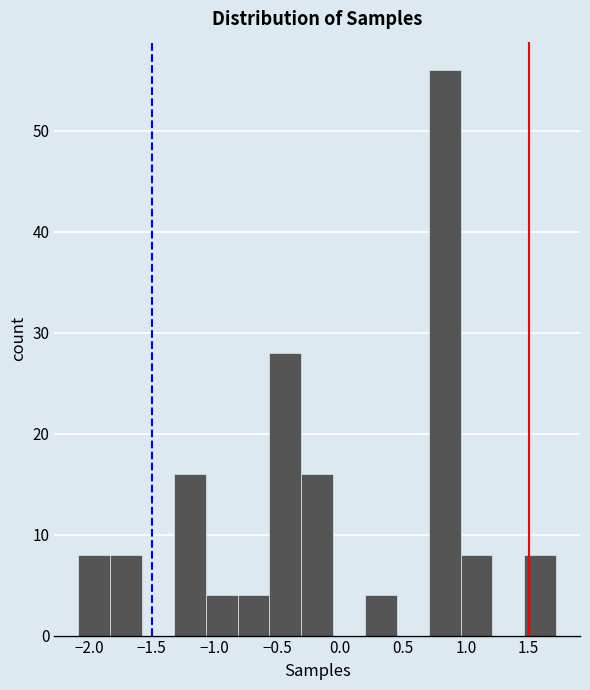

How tall is the bar that spans -2.10 to -1.85 on the x-axis? Neither the bar edges nor the heights are printed on the chart, so give them approximately, as read against the axes.

8